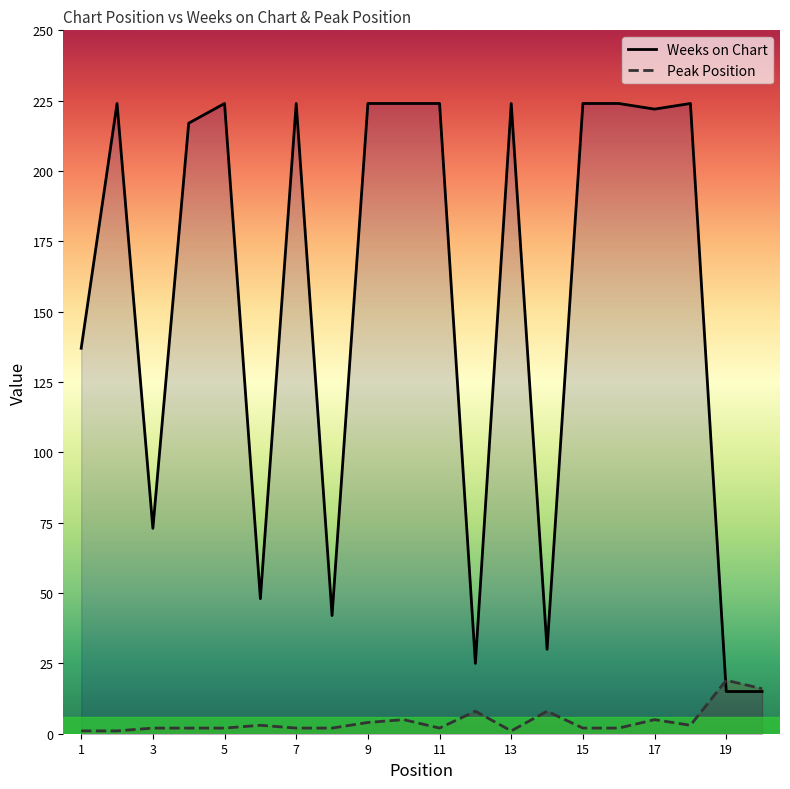

Is the value of Peak Position at 19 greater than the value of Weeks on Chart at 13?

No